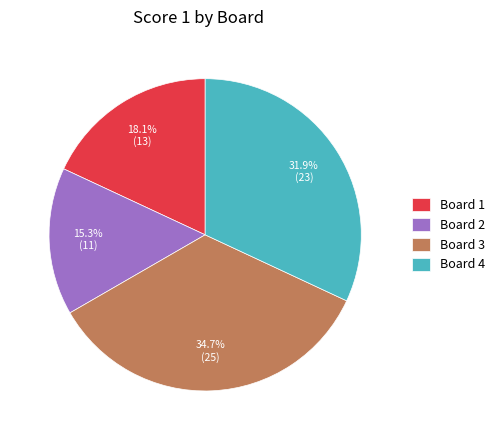

The Board 3 slice represents 23% of the pie. True or false?

False